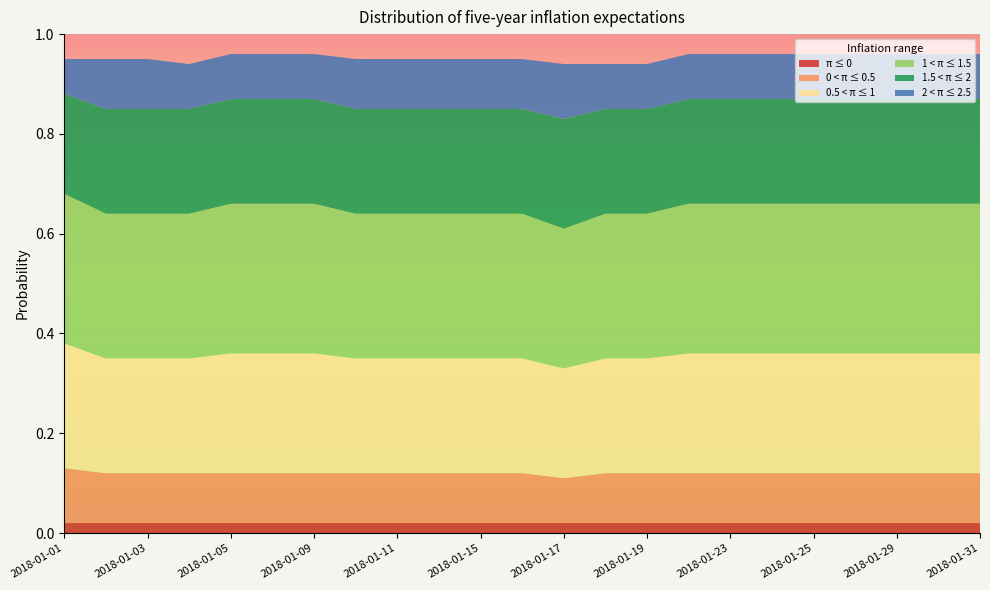

Reading left to right, extract all data points from this chart.

1.5 < π ≤ 2: 0.2	0.2	0.2	0.2	0.2	0.2	0.2	0.2	0.2	0.2	0.2	0.2	0.2	0.2	0.2	0.2	0.2	0.2	0.2	0.2	0.2	0.2	0.2
0 < π ≤ 0.5: 0.1	0.1	0.1	0.1	0.1	0.1	0.1	0.1	0.1	0.1	0.1	0.1	0.1	0.1	0.1	0.1	0.1	0.1	0.1	0.1	0.1	0.1	0.1
0.5 < π ≤ 1: 0.2	0.2	0.2	0.2	0.2	0.2	0.2	0.2	0.2	0.2	0.2	0.2	0.2	0.2	0.2	0.2	0.2	0.2	0.2	0.2	0.2	0.2	0.2
2 < π ≤ 2.5: 0.1	0.1	0.1	0.1	0.1	0.1	0.1	0.1	0.1	0.1	0.1	0.1	0.1	0.1	0.1	0.1	0.1	0.1	0.1	0.1	0.1	0.1	0.1
π ≤ 0: 0.0	0.0	0.0	0.0	0.0	0.0	0.0	0.0	0.0	0.0	0.0	0.0	0.0	0.0	0.0	0.0	0.0	0.0	0.0	0.0	0.0	0.0	0.0
1 < π ≤ 1.5: 0.3	0.3	0.3	0.3	0.3	0.3	0.3	0.3	0.3	0.3	0.3	0.3	0.3	0.3	0.3	0.3	0.3	0.3	0.3	0.3	0.3	0.3	0.3